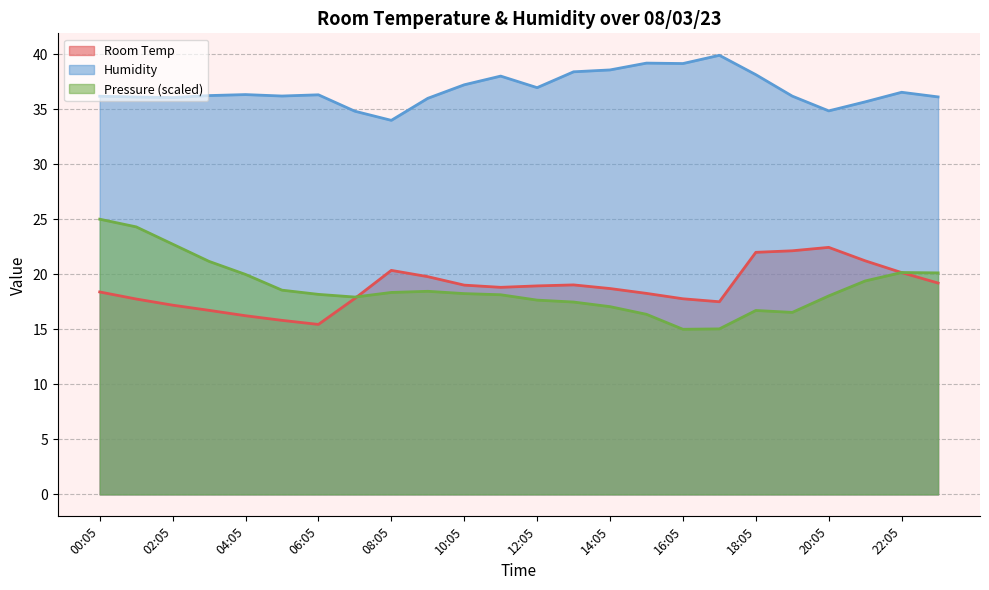

Which series has the widest spread of values?

Pressure (scaled)